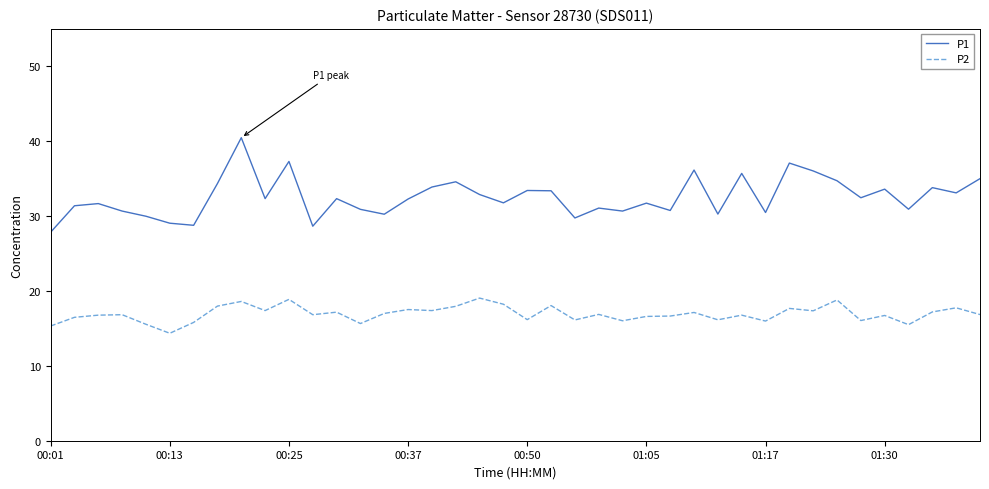

True or false: P2 and P1 cross at least once.

False